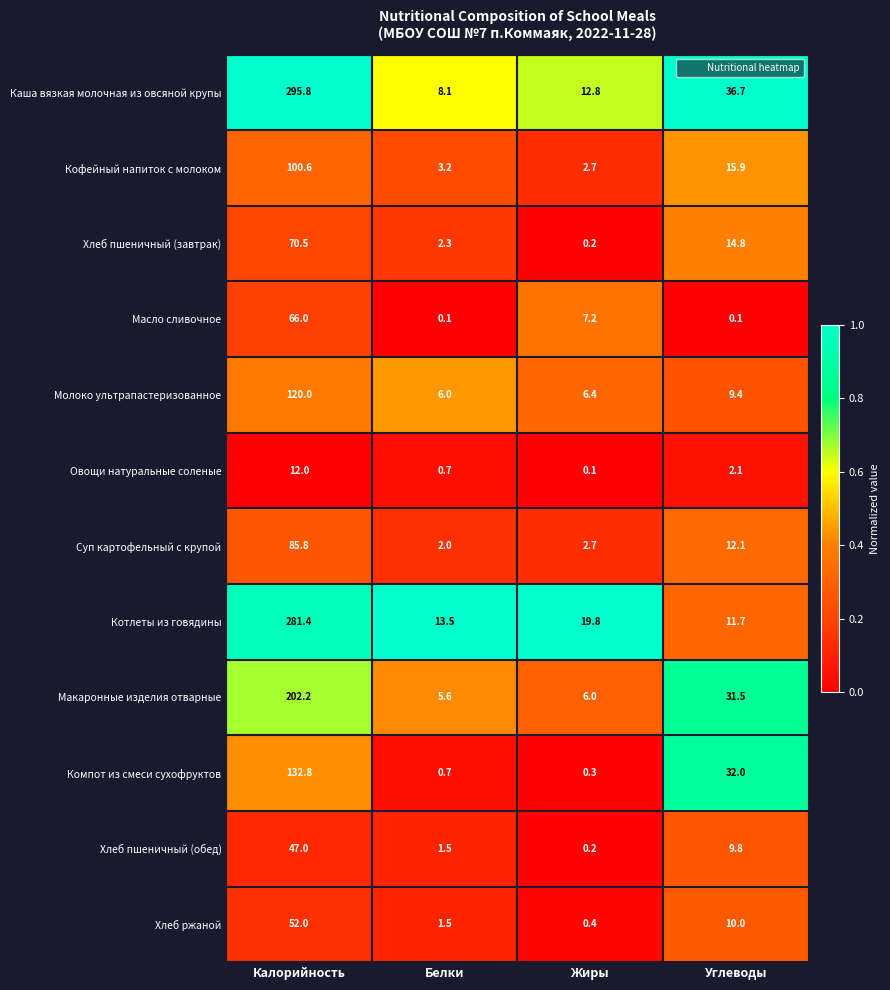

What is the difference between the Каша вязкая молочная из овсяной крупы values at Калорийность and Белки?

287.7